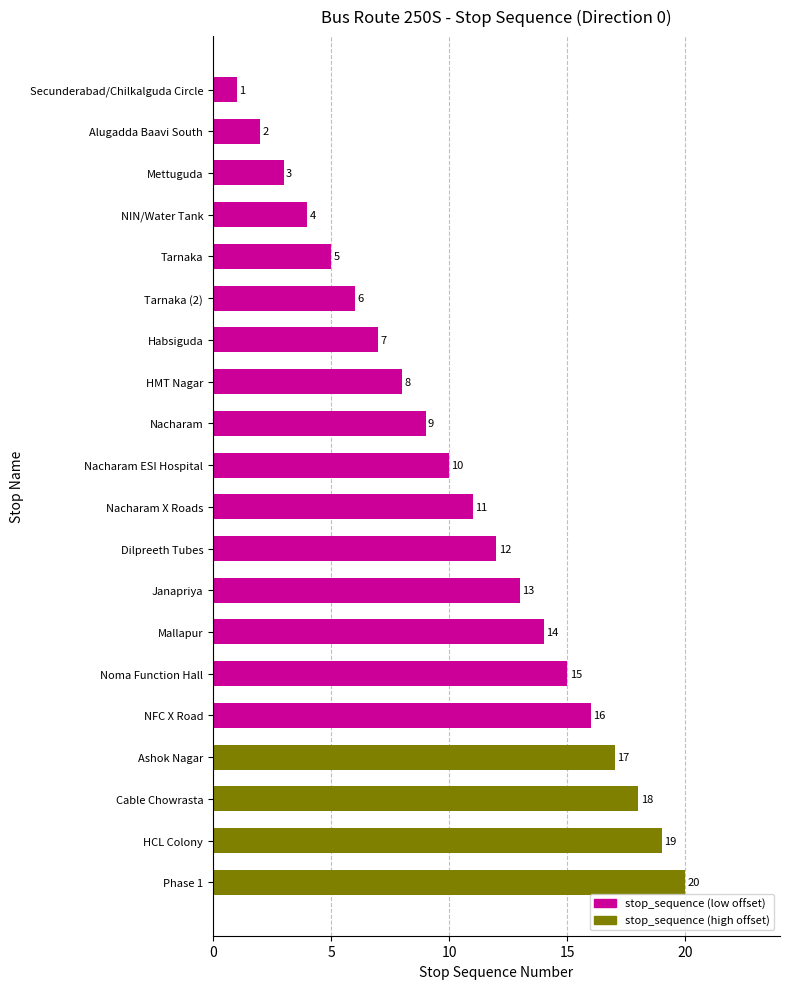

What is the sum of the values at HMT Nagar and Tarnaka (2)?

14